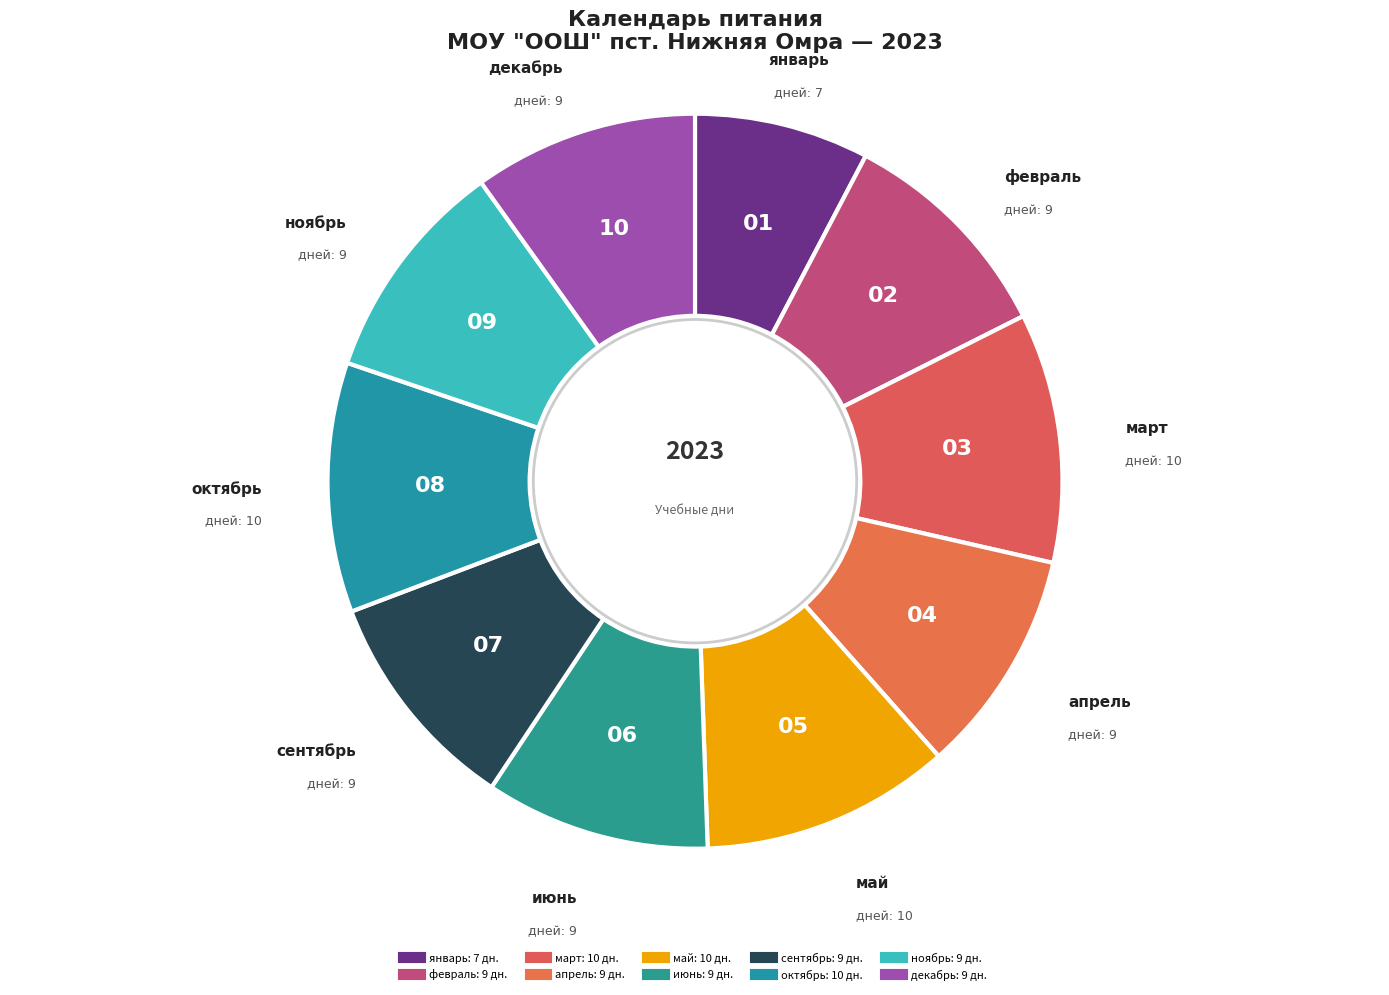

What is the smallest slice in the pie chart?

январь